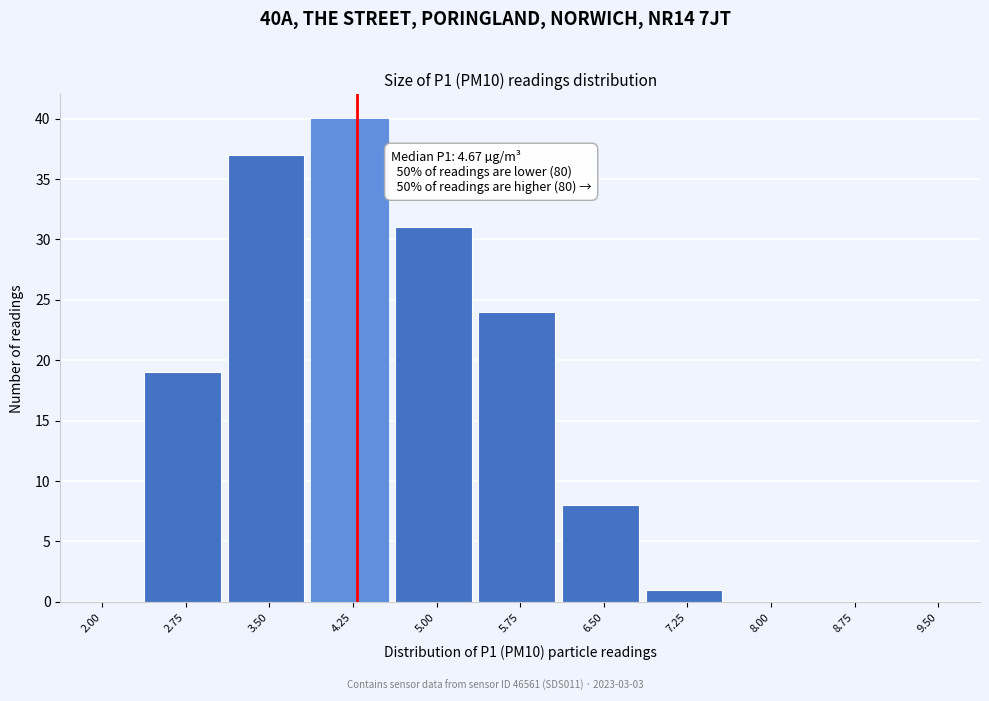

Reading left to right, transcribe all the data shown in this chart.

2.00=0	2.75=19	3.50=37	4.25=40	5.00=31	5.75=24	6.50=8	7.25=1	8.00=0	8.75=0	9.50=0